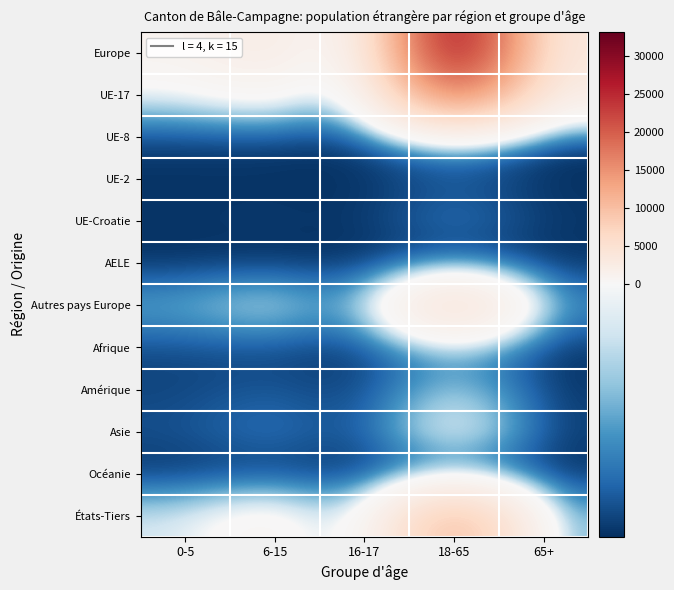

Which has a higher value, 65+ or 0-5?

65+